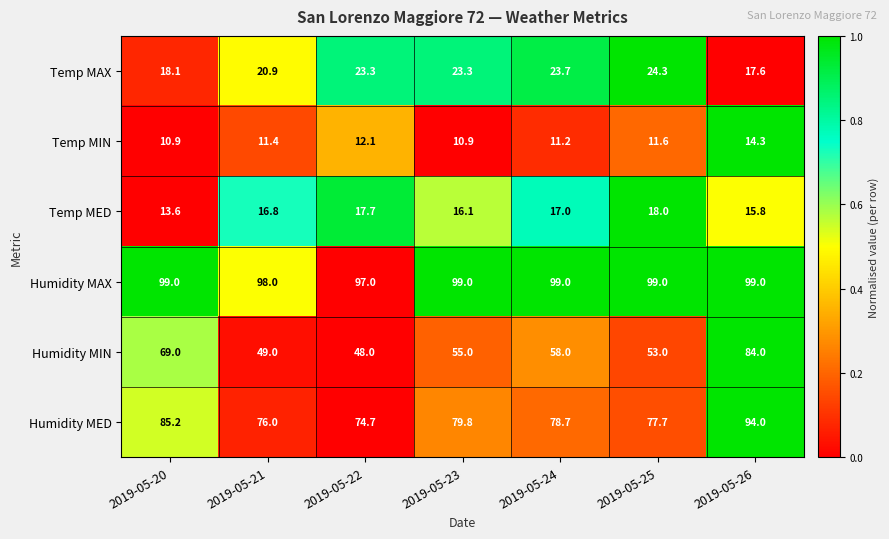

The Temp MAX series shows 12.9 at 2019-05-24. True or false?

False